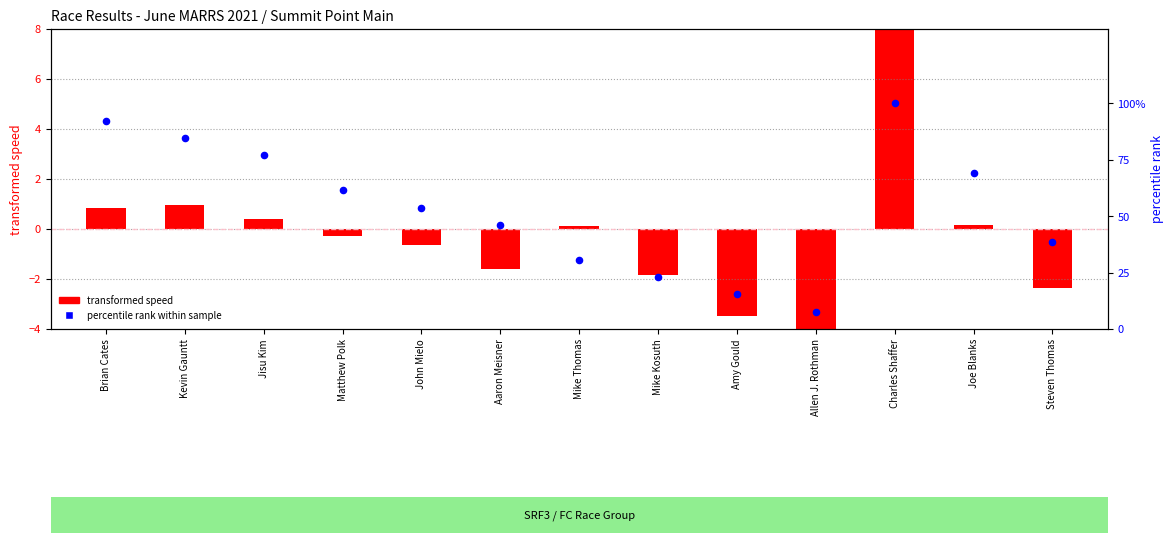

What are all the series names shown in the legend?

transformed speed, percentile rank within sample